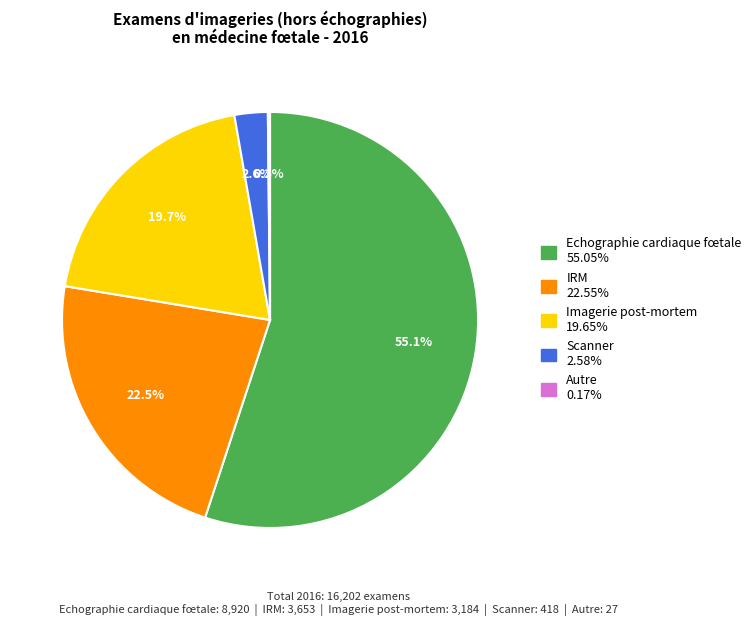

What percentage is the Imagerie post-mortem slice, to the nearest percent?

20%